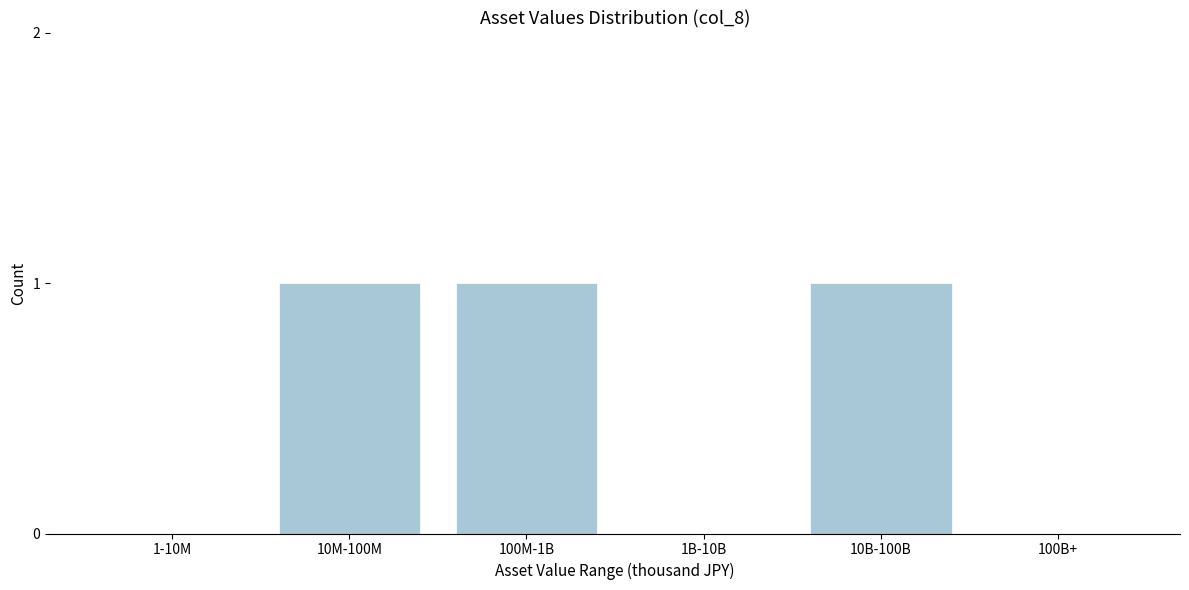

Reading left to right, transcribe all the data shown in this chart.

1-10M=0	10M-100M=1	100M-1B=1	1B-10B=0	10B-100B=1	100B+=0